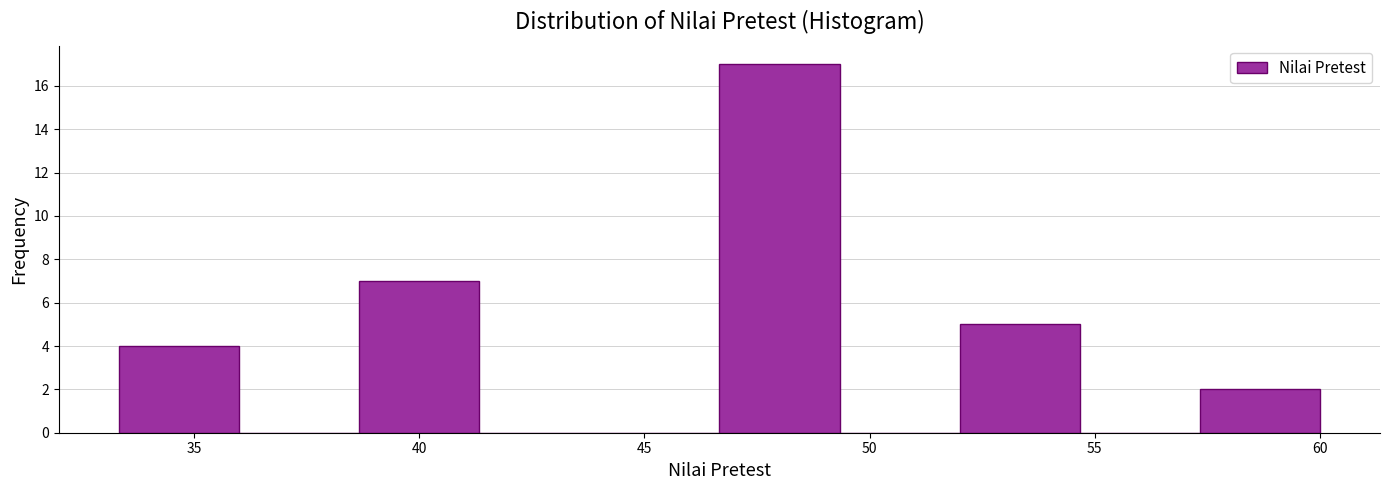

Reading left to right, transcribe this chart: for each bar, give the range it covers on the x-axis and its height. Neither the bar edges nor the heights are printed on the chart, so give them approximately, as read against the axes.

33.5 to 36.0: 4
36.0 to 38.5: 0
38.5 to 41.5: 7
41.5 to 44.0: 0
44.0 to 46.5: 0
46.5 to 49.5: 17
49.5 to 52.0: 0
52.0 to 54.5: 5
54.5 to 57.5: 0
57.5 to 60.0: 2